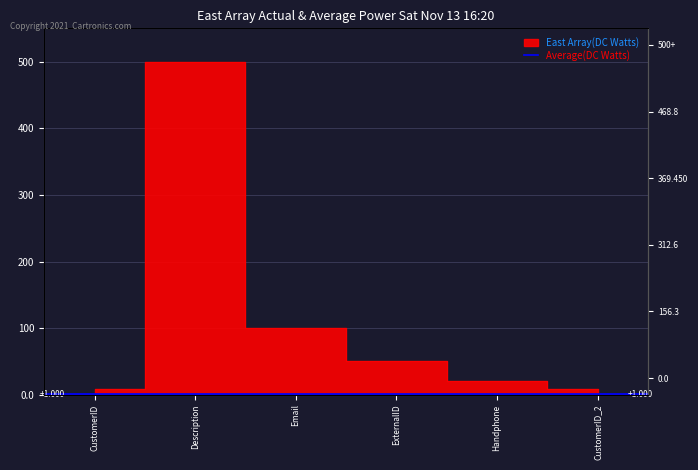

Which category has the lowest value across all series?

CustomerID